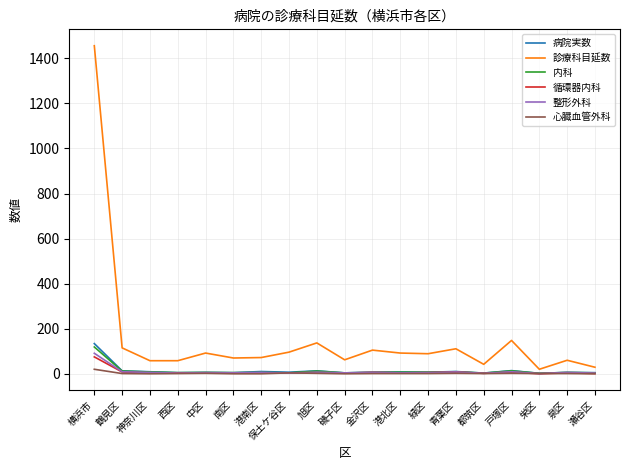

What is the difference between the maximum and minimum values in the 病院実数 series?

132